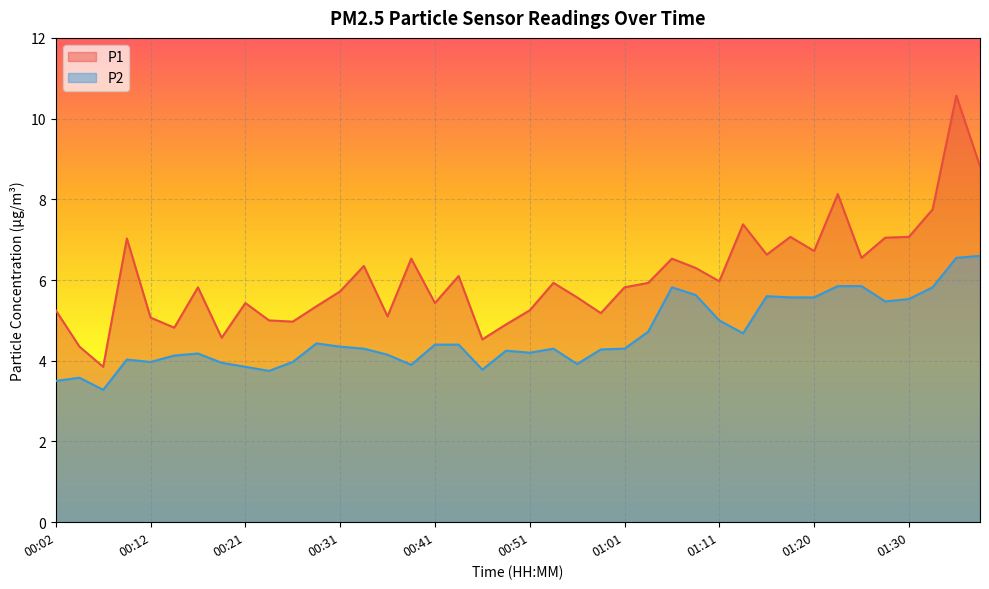

Is it true that P1 equals 7.1 at 01:30?

True